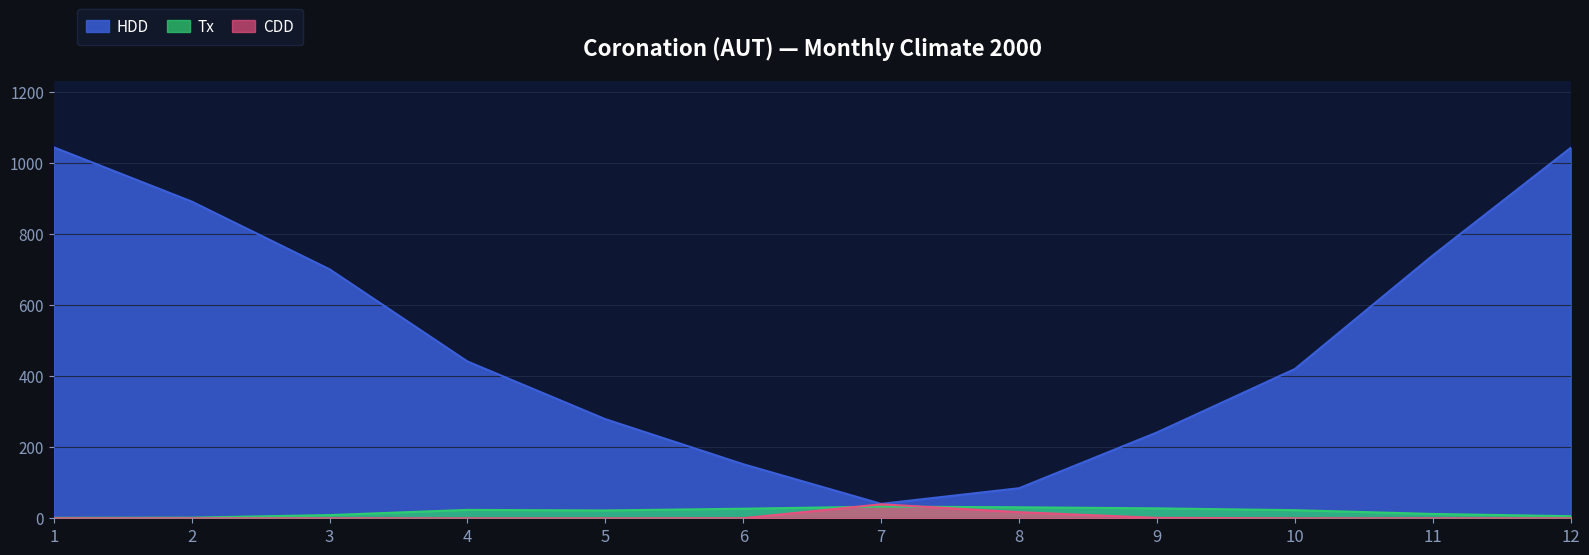

How many lines are shown in the chart?

3